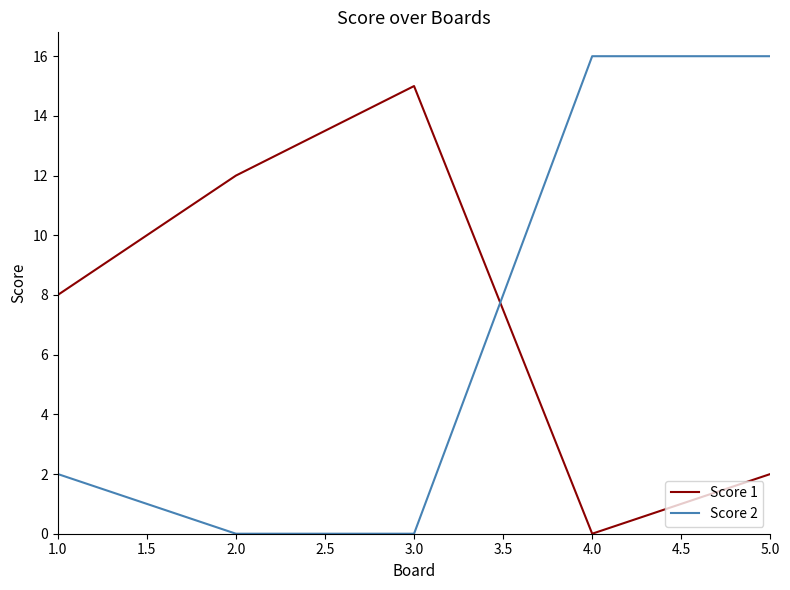

At which label is Score 2 closest to 8?

1.0